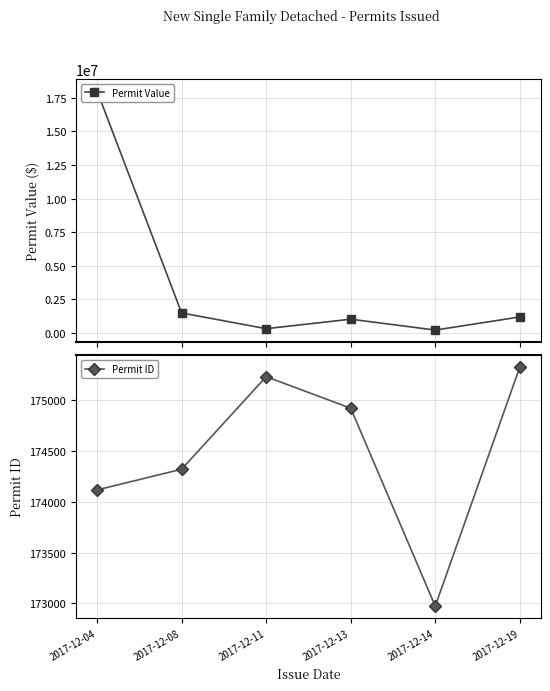

True or false: Permit ID and Permit Value cross at least once.

False